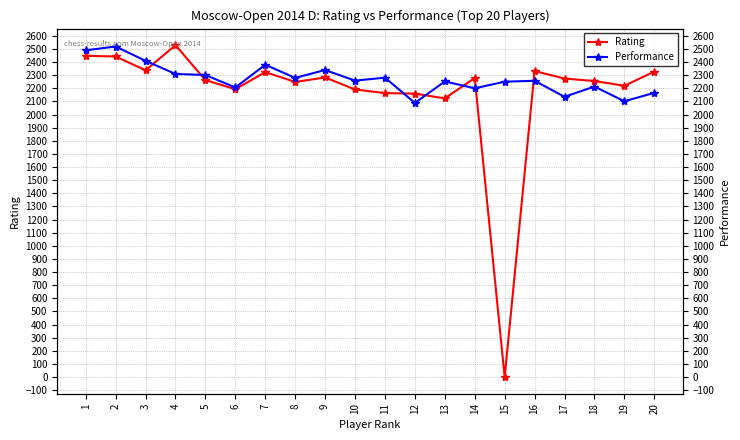

Is it true that Rating equals 2327 at 20?

True